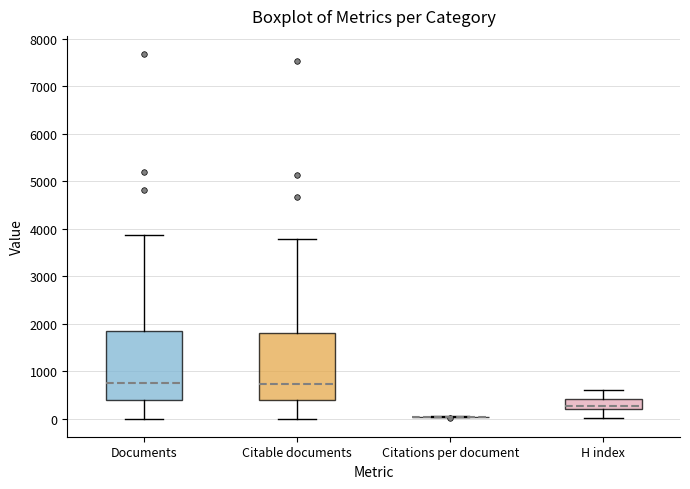

Reading left to right, read every box against the y-axis: the position of its median line, the range the box covers, and the ends of its whiskers. The values are not printed on the chart, so give them approximately, as read against the axis.

Documents: median 800, box 400 to 1800, whiskers 0 to 3900
Citable documents: median 700, box 400 to 1800, whiskers 0 to 3800
Citations per document: box collapsed to a line at 0, whiskers 0 to 100
H index: median 300, box 200 to 400, whiskers 0 to 600